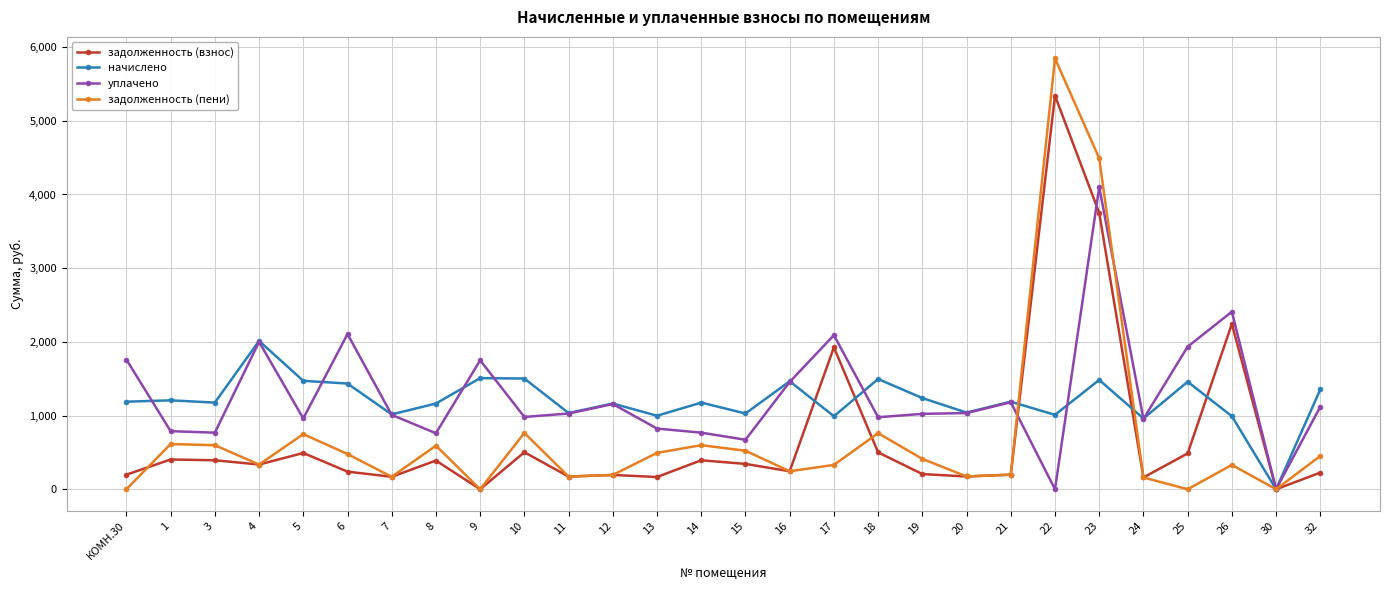

At which category does the chart reach its peak across all series?

22